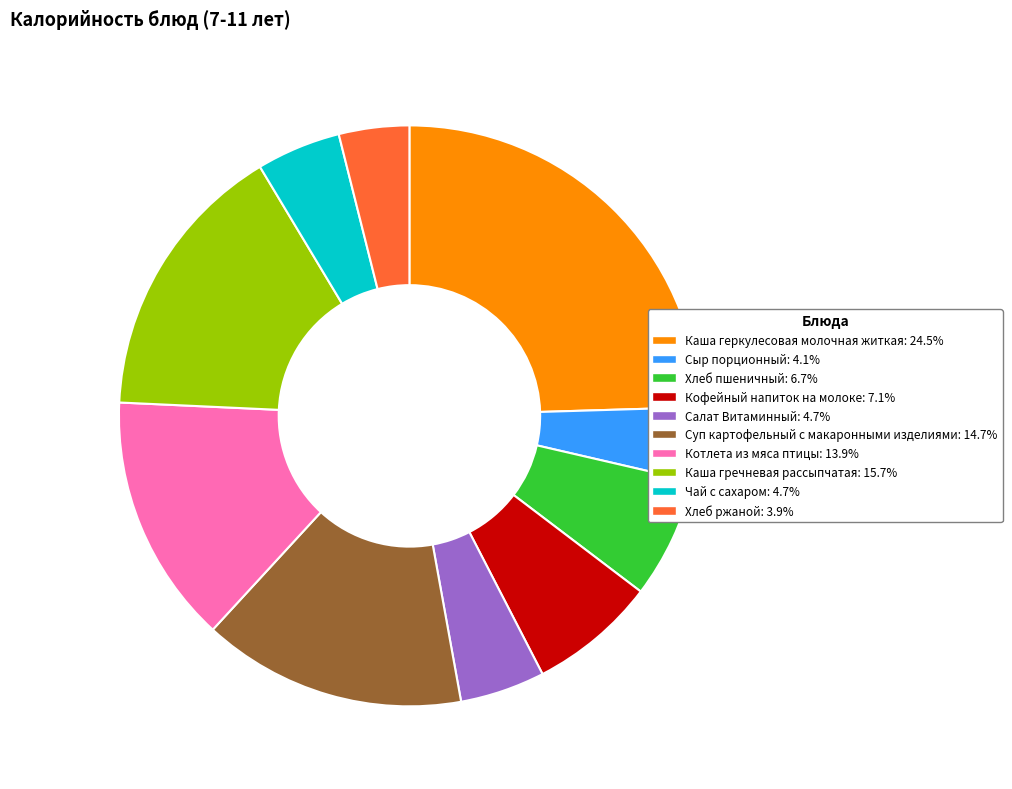

Between Суп картофельный с макаронными изделиями and Салат Витаминный, which is larger?

Суп картофельный с макаронными изделиями